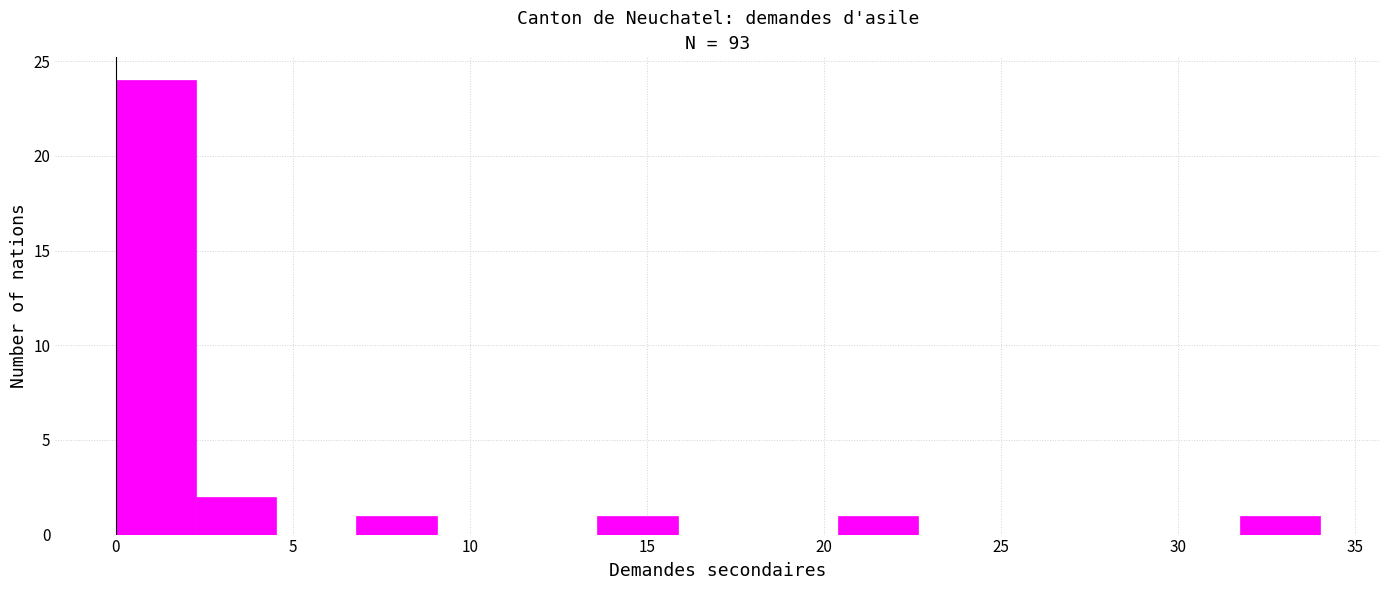

Over which range of the x-axis is the bar tallest?

0.0 to 2.5